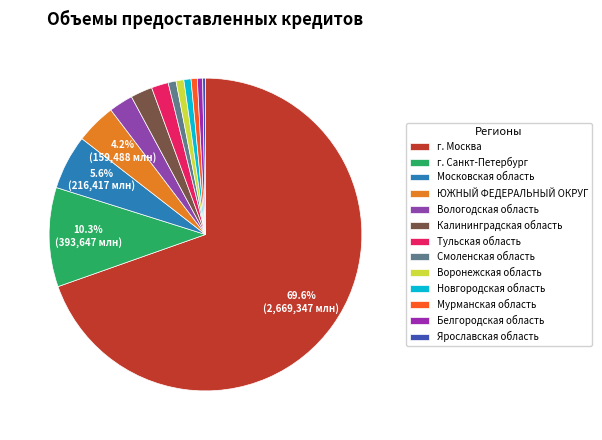

Does Калининградская область account for over 50% of the chart?

No